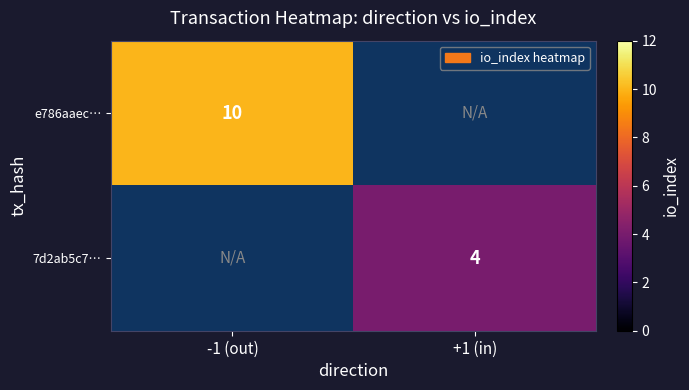

Is the value of 7d2ab5c7… at +1 (in) greater than the value of e786aaec… at -1 (out)?

No